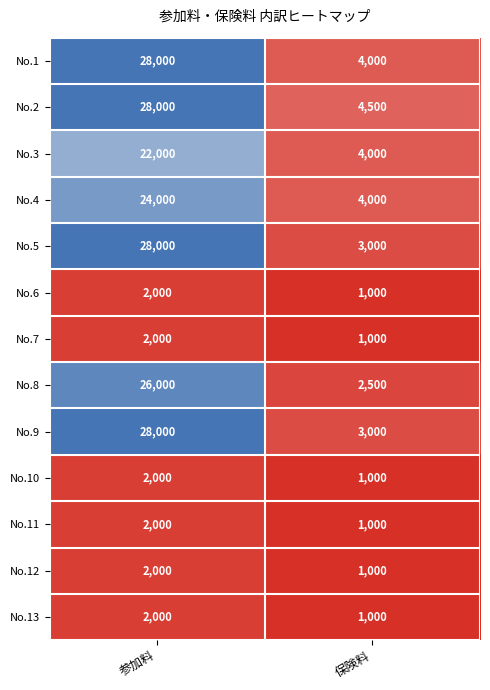

What is the average value of the No.4 series?

14000